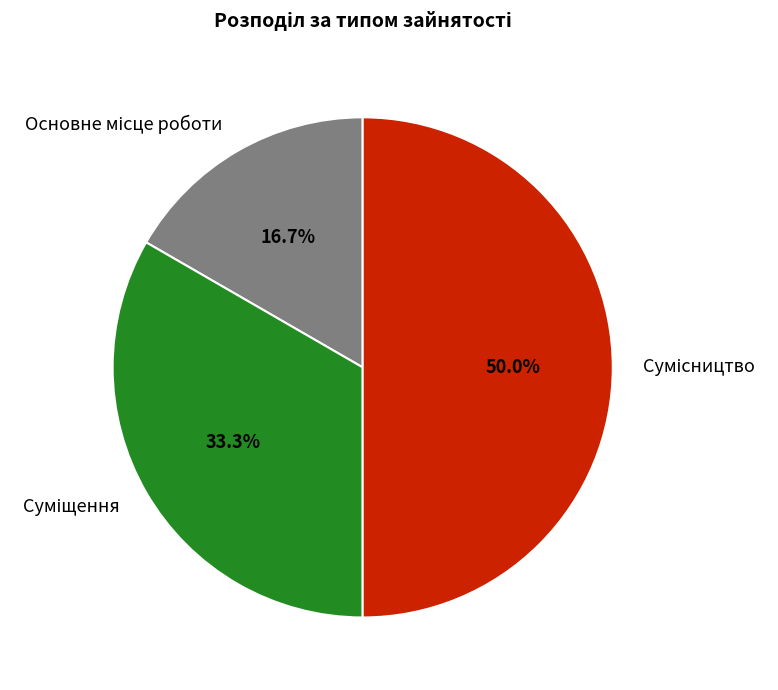

To the nearest percent, what is the difference between the largest and smallest slice percentages?

33%